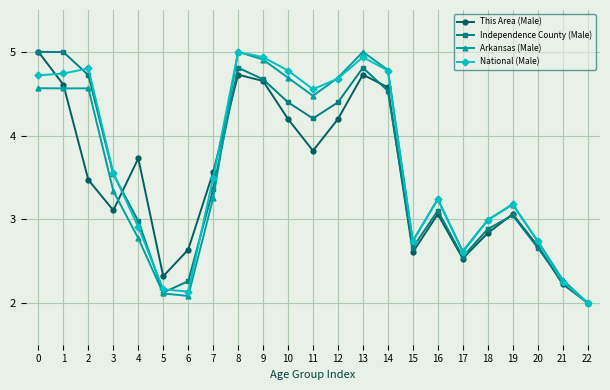

Does the chart have visible grid lines?

Yes